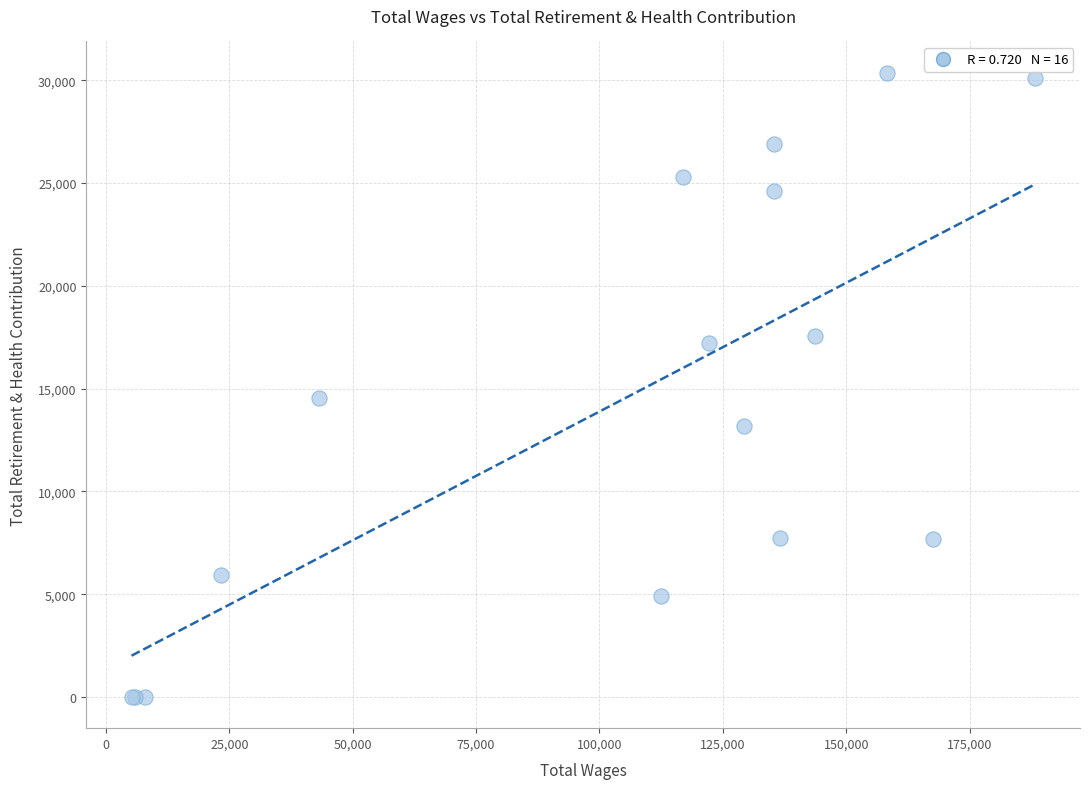

What Y value in the scatter plot is closest to 15186?

14549